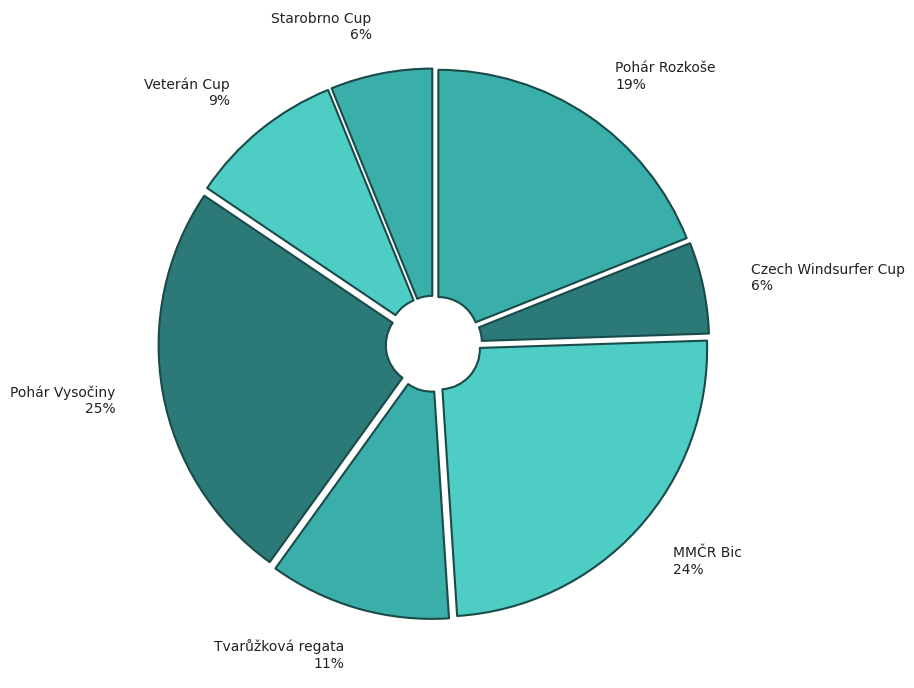

To the nearest percent, what is the combined percentage of Starobrno Cup and Tvarůžková regata?

17%